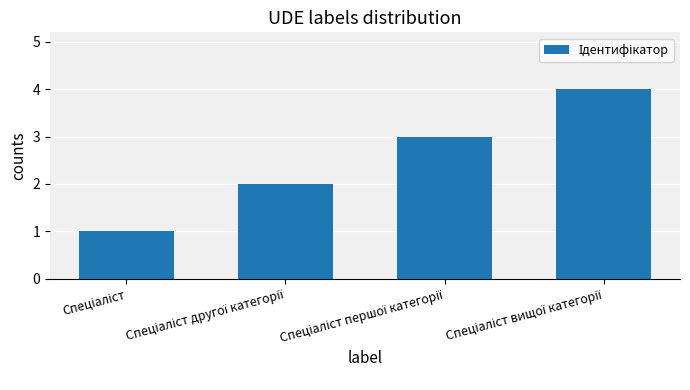

What is the greatest value displayed?

4